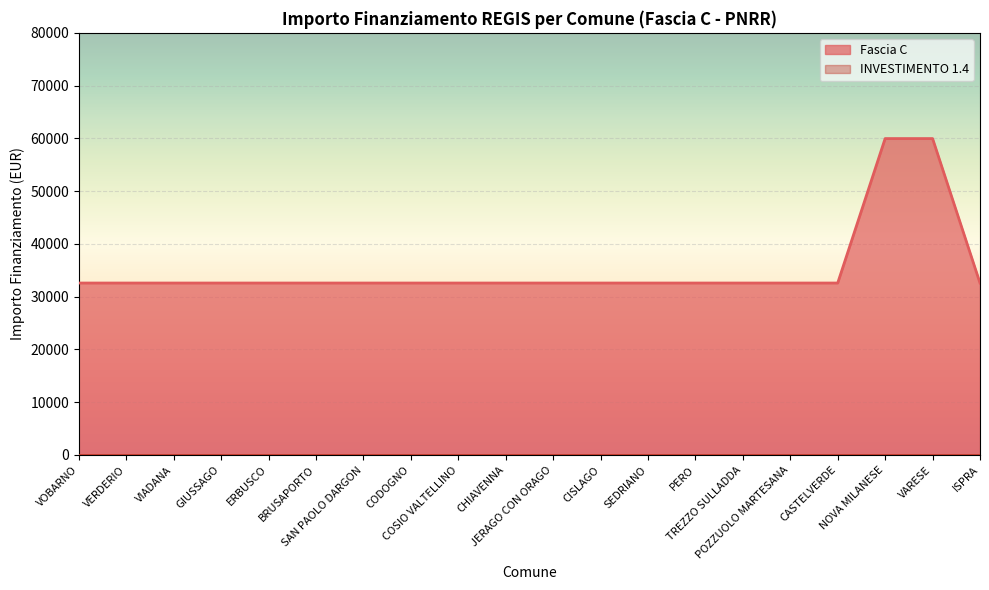

What is the label of the 7th point from the left?

SAN PAOLO DARGON